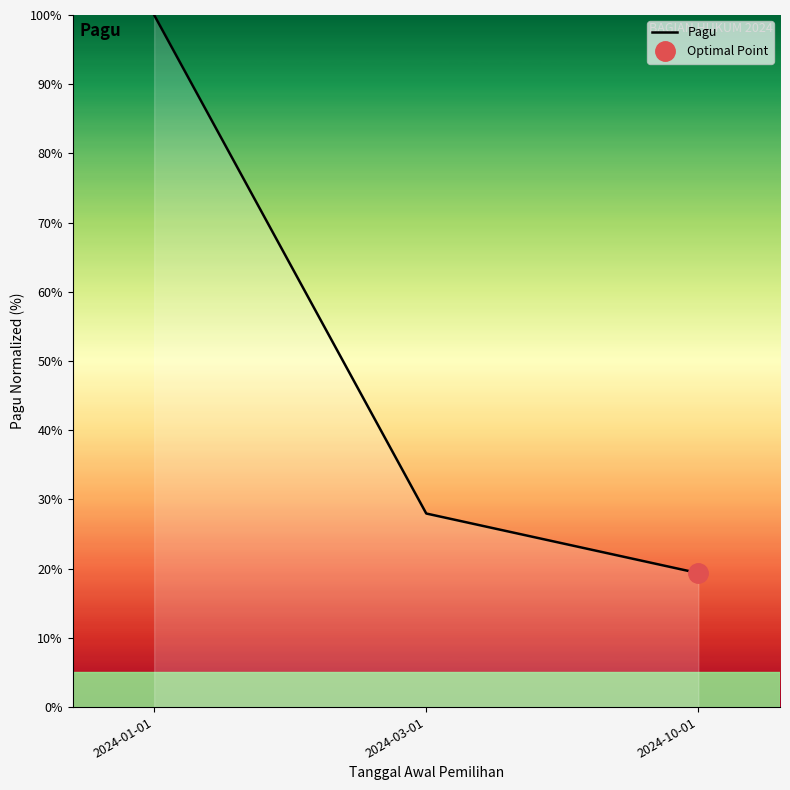

List the labels in order of value, largest first.

2024-01-01, 2024-03-01, 2024-10-01